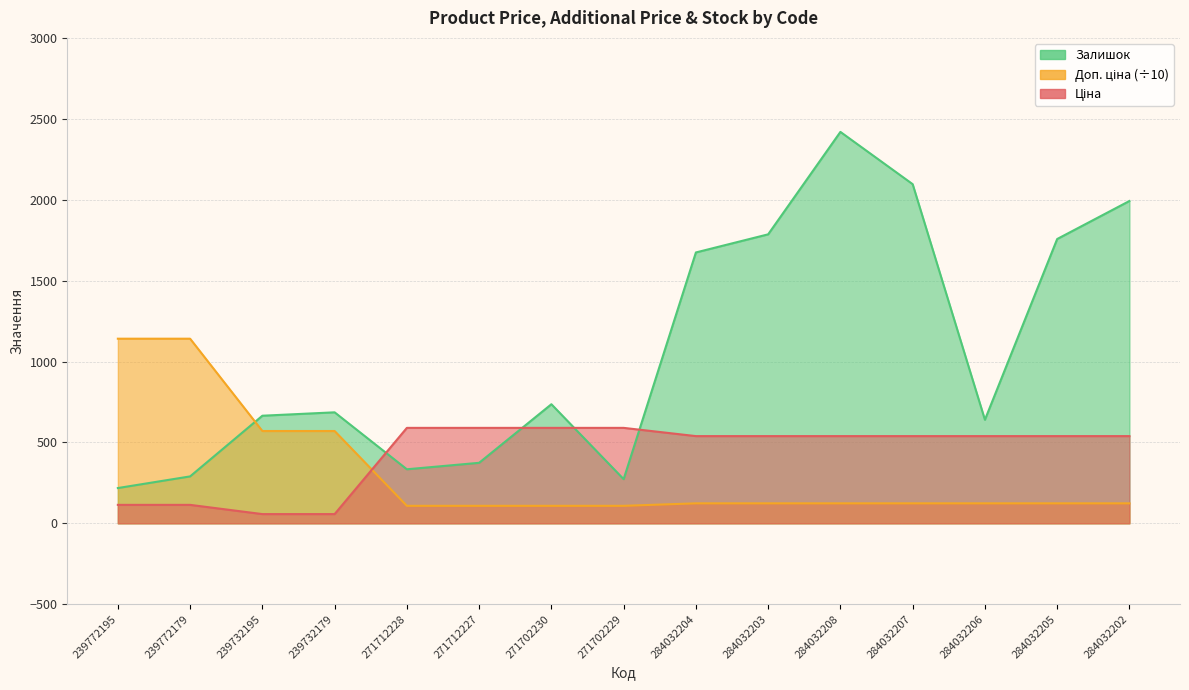

What is the label of the 12th point from the right?

239732179